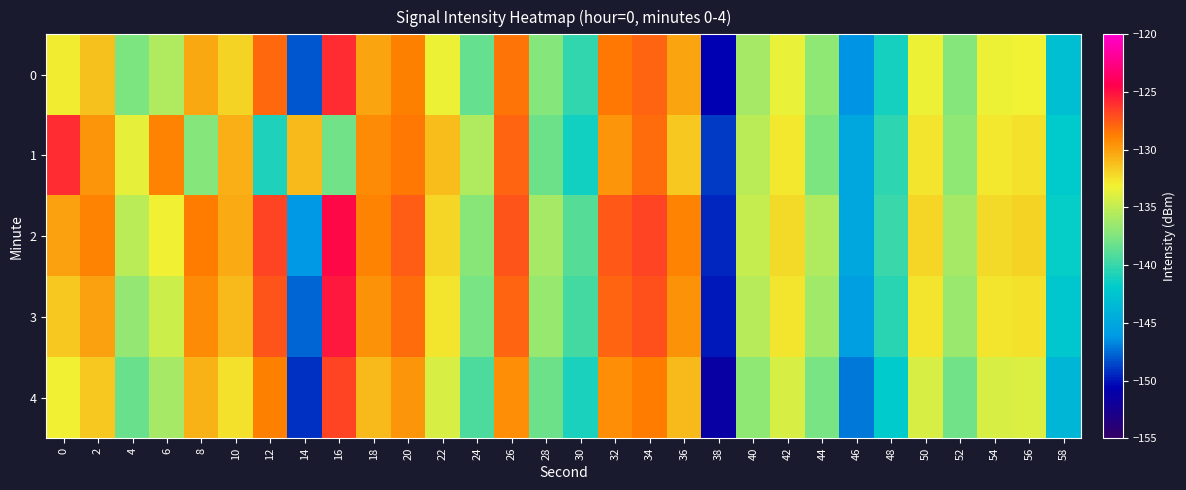

Reading left to right, what are all the values shown in this chart?

0: 0=-133.0	2=-131.2	4=-137.6	6=-135.6	8=-130.3	10=-131.9	12=-128.0	14=-148.0	16=-125.9	18=-130.2	20=-128.9	22=-133.3	24=-138.4	26=-128.5	28=-137.3	30=-140.1	32=-128.6	34=-127.9	36=-130.2	38=-150.6	40=-136.0	42=-133.4	44=-136.8	46=-146.3	48=-141.1	50=-133.3	52=-137.2	54=-133.4	56=-133.1	58=-142.9
1: 0=-125.9	2=-129.7	4=-133.5	6=-129.0	8=-137.2	10=-130.7	12=-140.8	14=-131.1	16=-137.9	18=-129.3	20=-128.5	22=-131.2	24=-135.6	26=-127.8	28=-138.1	30=-141.3	32=-129.7	34=-128.2	36=-131.5	38=-148.9	40=-135.2	42=-132.8	44=-137.6	46=-145.1	48=-140.3	50=-132.7	52=-136.9	54=-132.8	56=-132.5	58=-141.9
2: 0=-130.1	2=-128.9	4=-135.2	6=-133.1	8=-128.7	10=-130.5	12=-126.8	14=-146.2	16=-124.7	18=-129.0	20=-127.6	22=-132.1	24=-137.2	26=-127.3	28=-136.1	30=-139.0	32=-127.4	34=-126.7	36=-129.0	38=-149.4	40=-134.9	42=-132.2	44=-135.7	46=-145.1	48=-139.9	50=-132.1	52=-136.0	54=-132.2	56=-132.0	58=-141.7
3: 0=-131.5	2=-130.1	4=-136.7	6=-134.6	8=-129.2	10=-131.0	12=-127.3	14=-147.7	16=-125.2	18=-129.5	20=-128.1	22=-132.6	24=-137.7	26=-127.8	28=-136.6	30=-139.5	32=-127.9	34=-127.2	36=-129.5	38=-149.9	40=-135.4	42=-132.7	44=-136.2	46=-145.6	48=-140.4	50=-132.6	52=-136.5	54=-132.7	56=-132.5	58=-142.2
4: 0=-133.0	2=-131.6	4=-138.2	6=-136.1	8=-130.7	10=-132.5	12=-128.8	14=-149.2	16=-126.7	18=-131.0	20=-129.6	22=-134.1	24=-139.2	26=-129.3	28=-138.1	30=-141.0	32=-129.4	34=-128.7	36=-131.0	38=-151.4	40=-136.9	42=-134.2	44=-137.7	46=-147.1	48=-141.9	50=-134.1	52=-138.0	54=-134.2	56=-134.0	58=-143.7